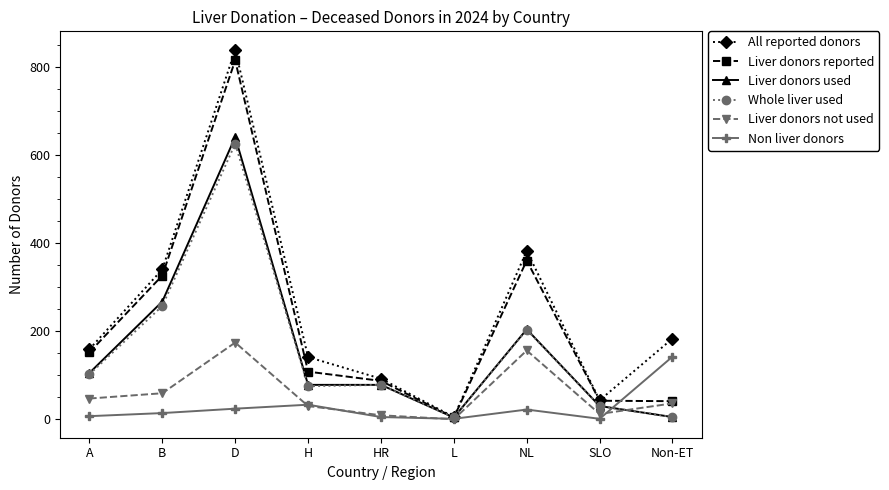

What is the total value across all series at Non-ET?

412